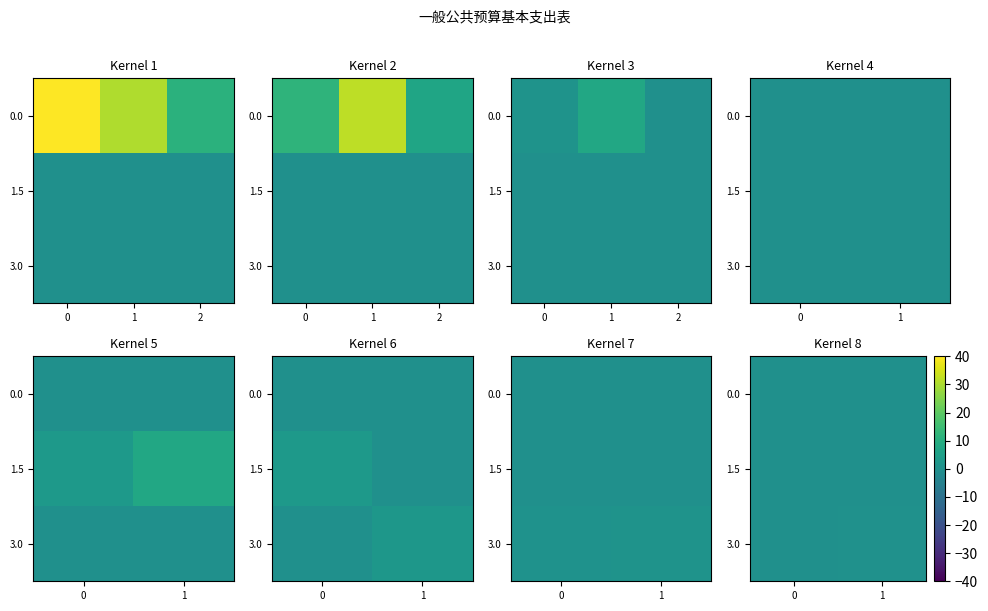

What is the highest value of the 3.0 series?

0.6